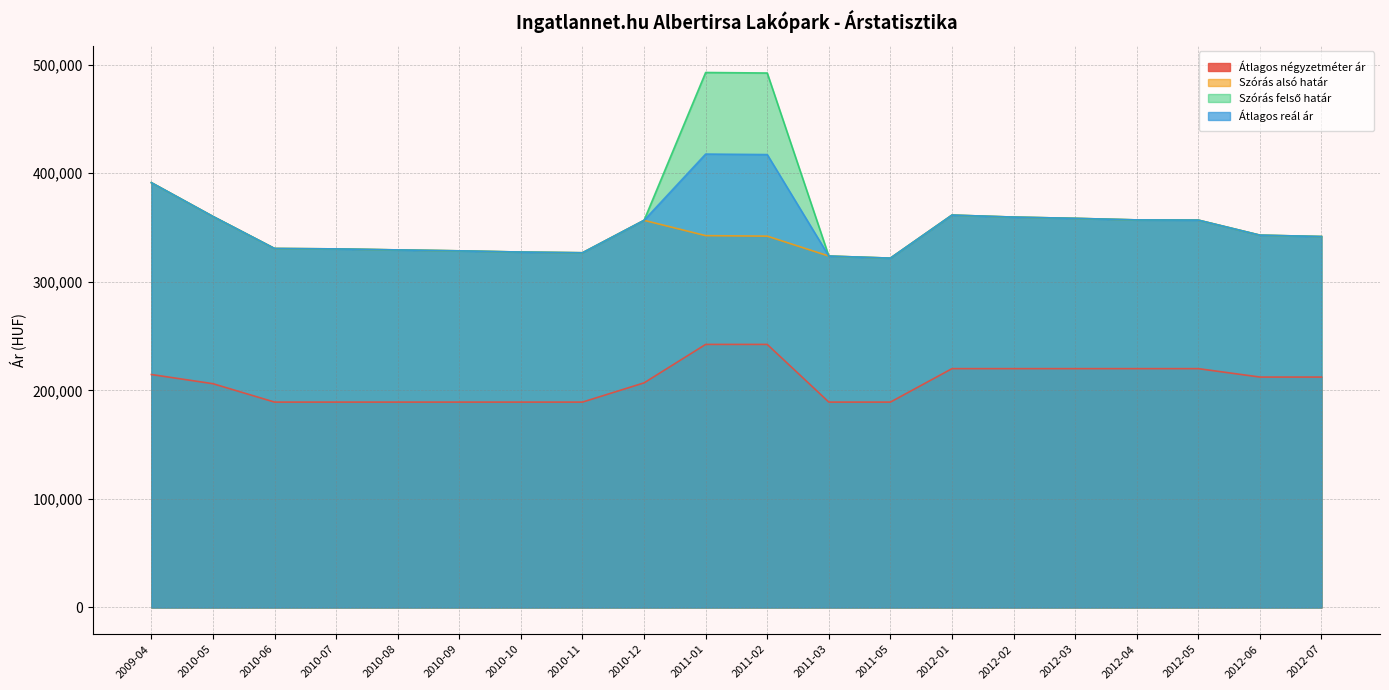

The Szórás alsó határ series shows 469420 at 2010-07. True or false?

False